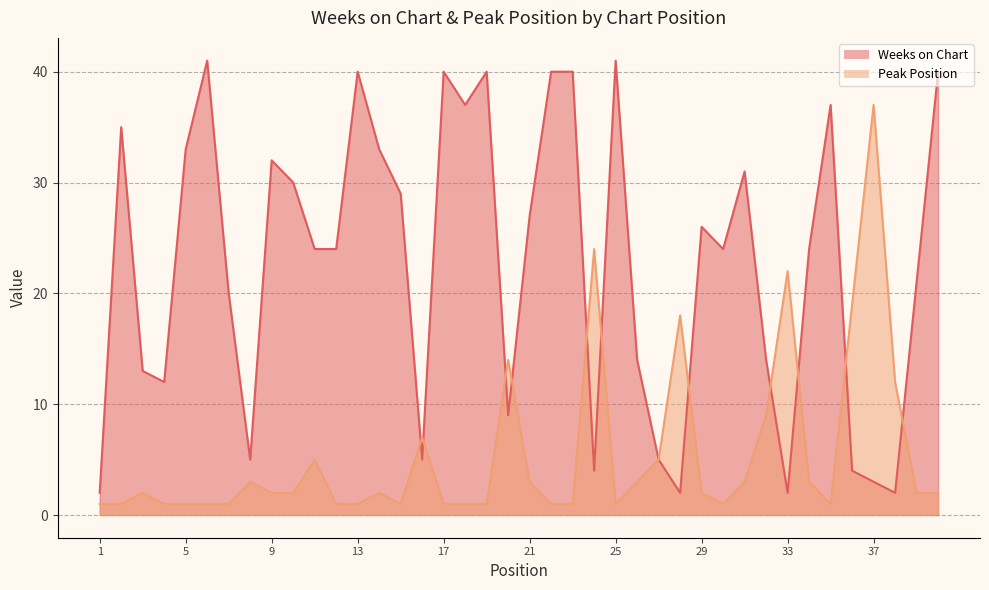

Which series ends up on top after the final intersection of Weeks on Chart and Peak Position?

Weeks on Chart